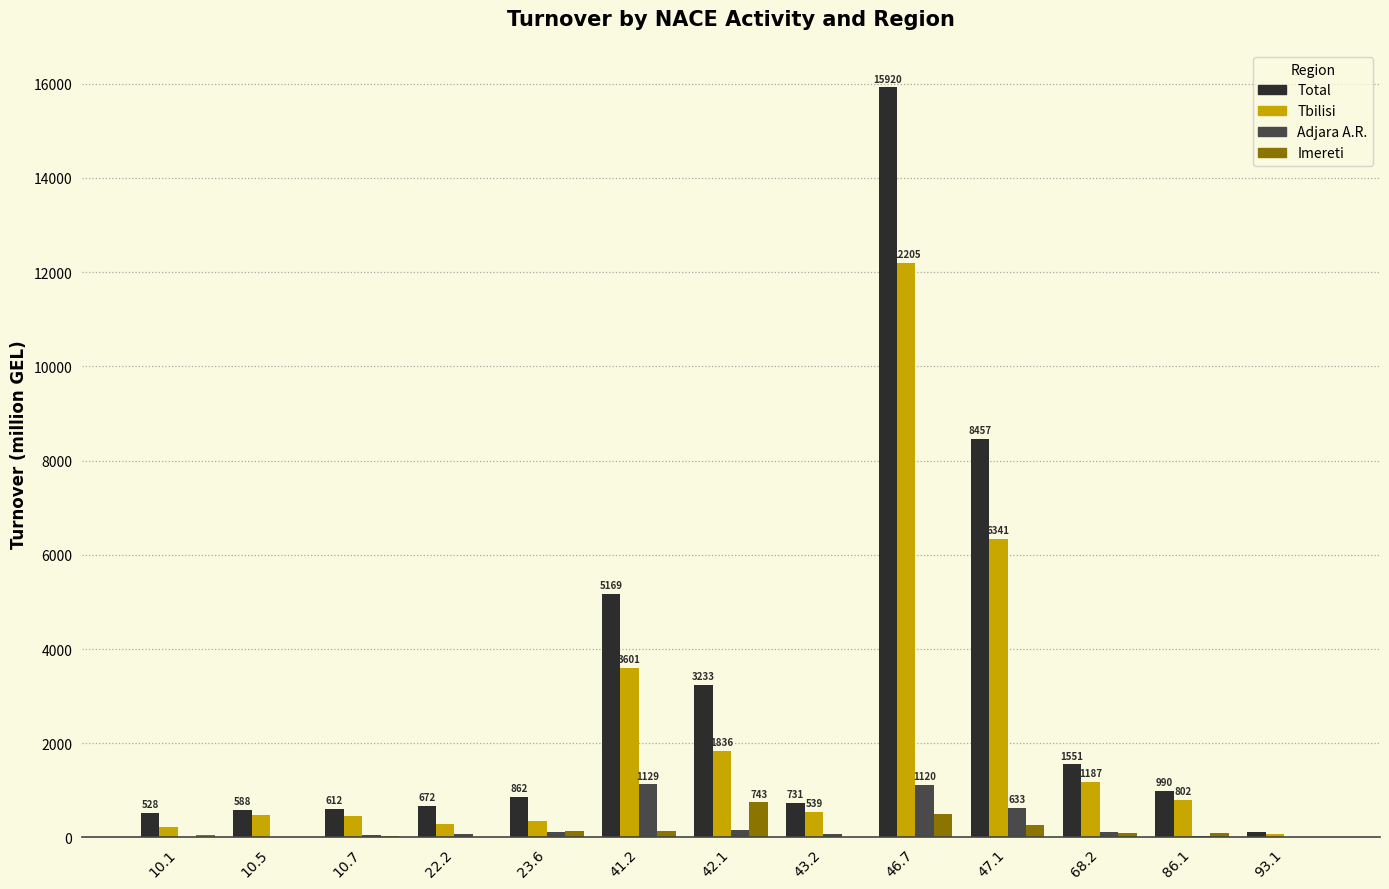

At which category is the sum across all series the highest?

46.7